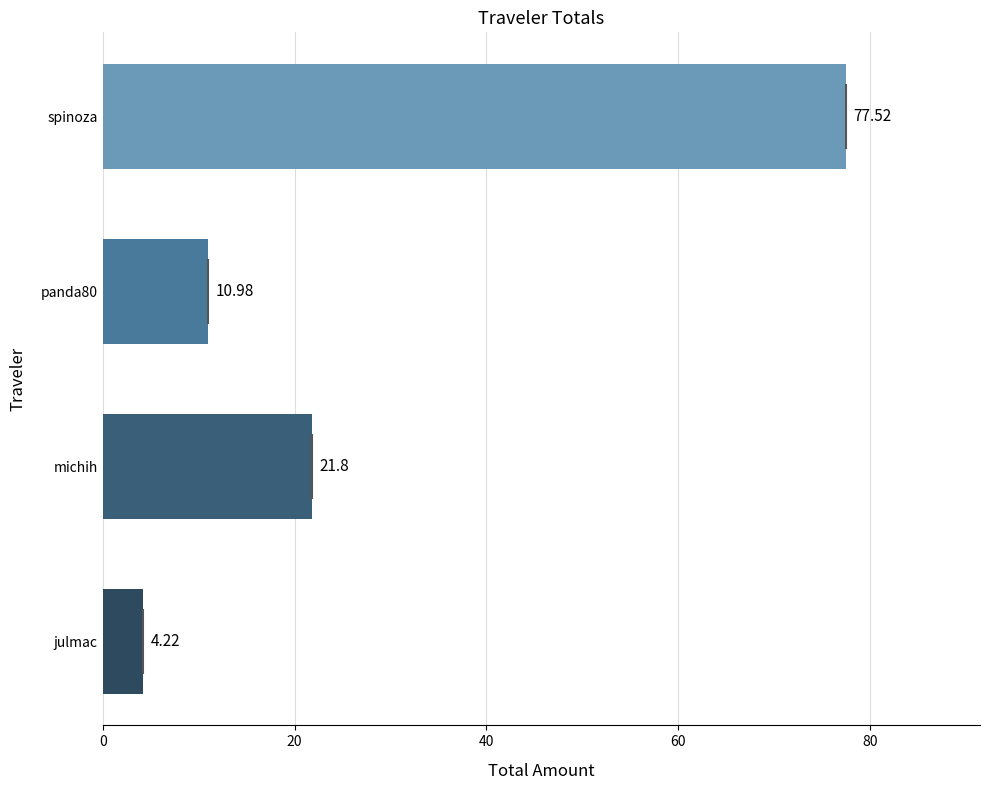

At which label is the value closest to 40?

michih